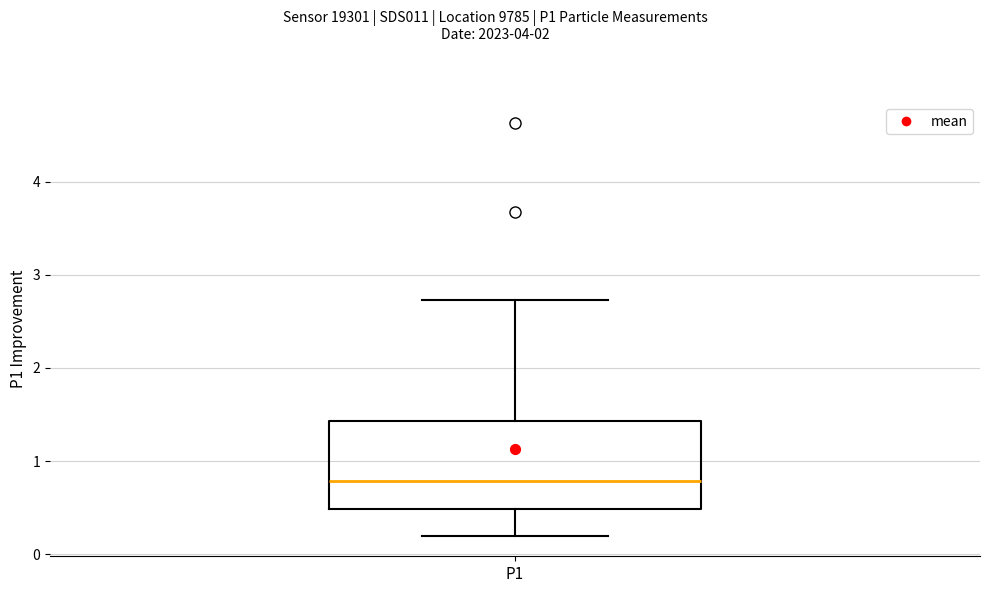

Where does the upper whisker of the box for P1 end on the y-axis? The values are not printed on the chart, so give them approximately, as read against the axis.

2.7